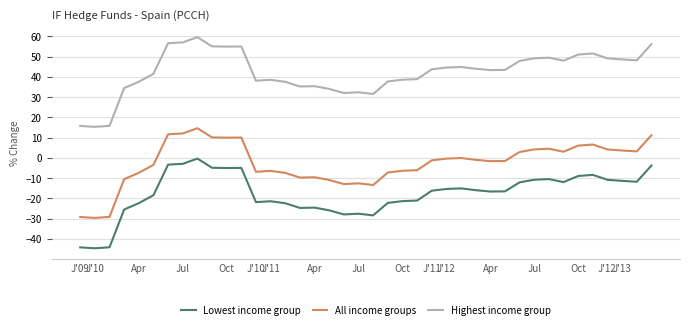

Rank the series by their average value, from highest to lowest.

Highest income group, All income groups, Lowest income group